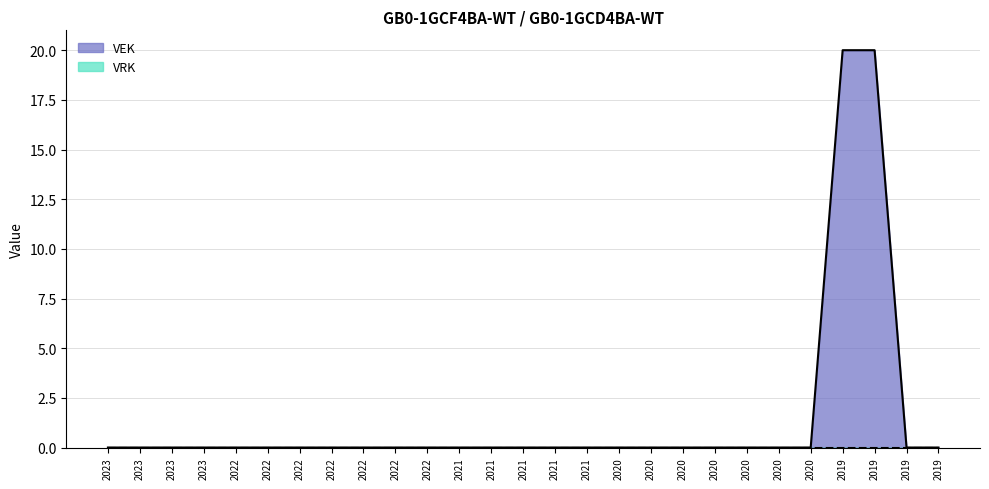

Reading left to right, what are all the values shown in this chart?

0	0	0	0	0	0	0	0	0	0	0	0	0	0	0	0	0	0	0	0	0	0	0	20	20	0	0